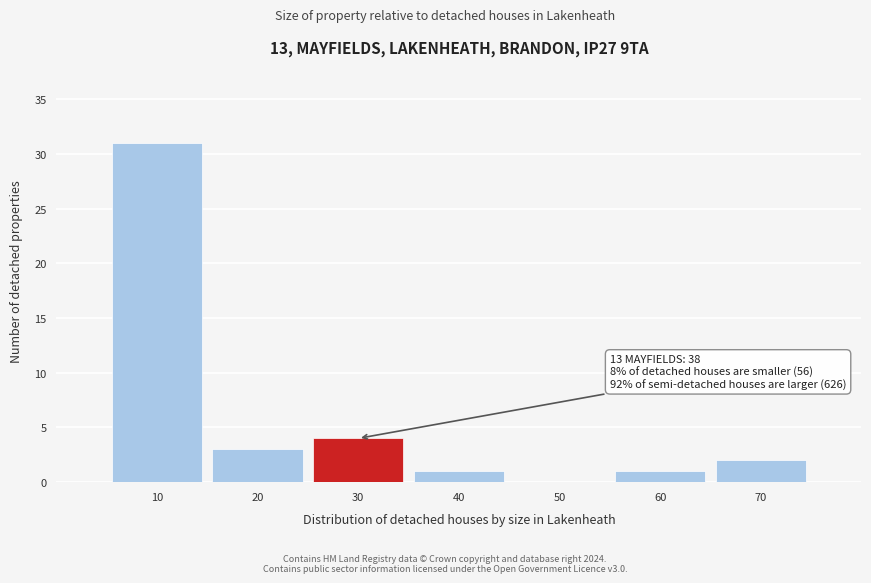

True or false: the data shows 20 at 50.

False